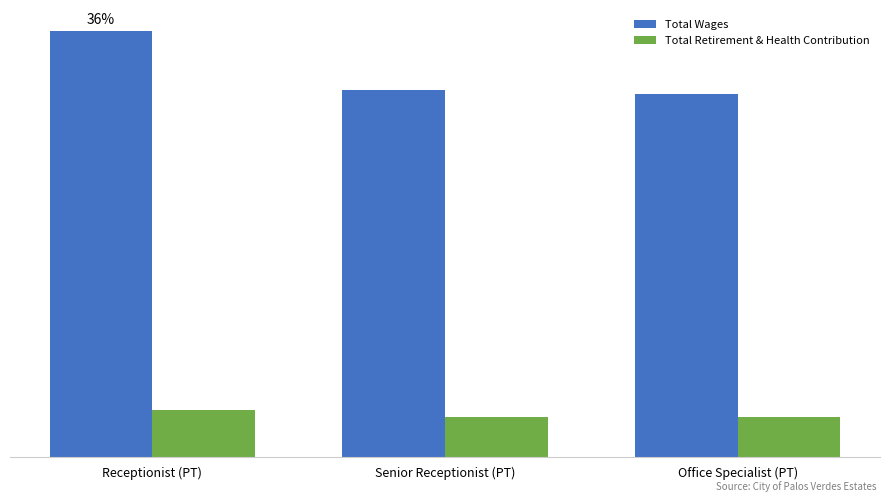

What are all the series names shown in the legend?

Total Wages, Total Retirement & Health Contribution